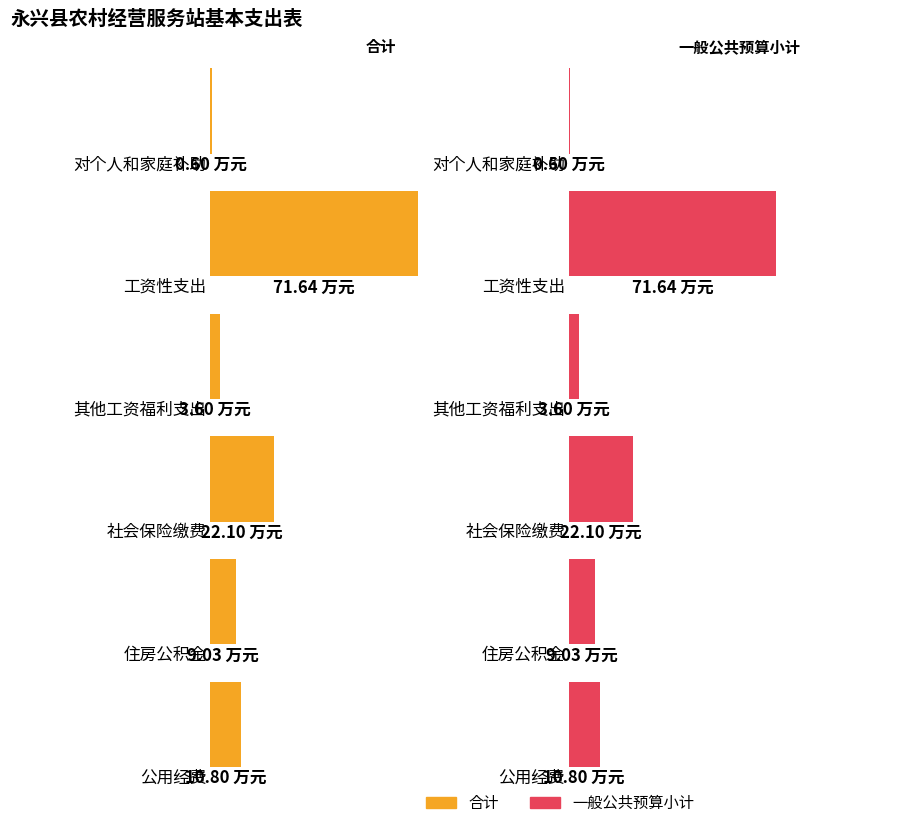

Which series has the largest total across all categories?

合计